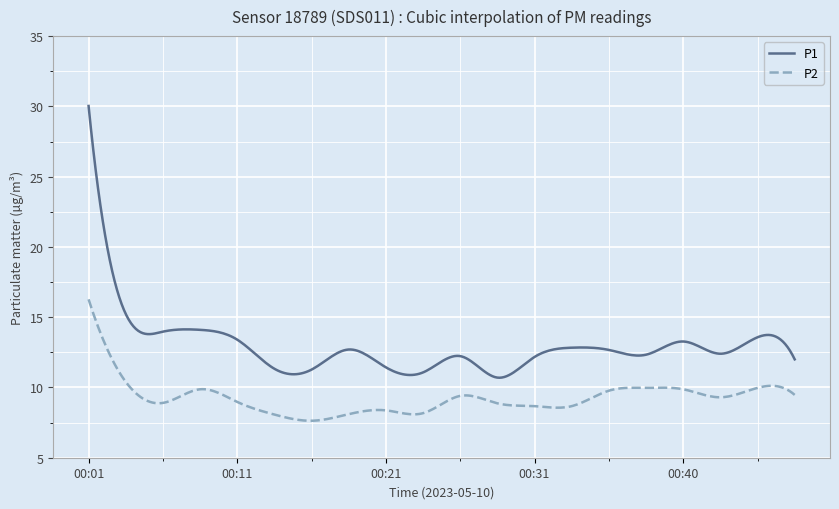

What is the minimum value for P2?

7.6